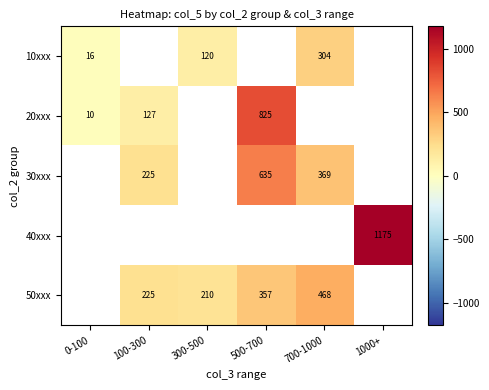

Is the value of 50xxx at 500-700 greater than the value of 10xxx at 700-1000?

Yes